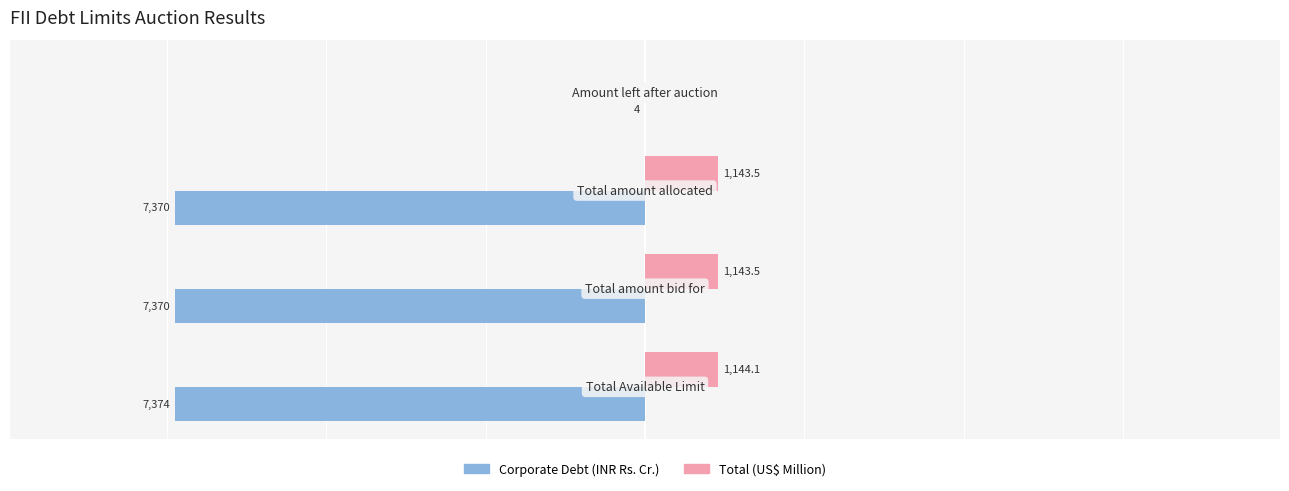

What is the value of the Total (US$ Million) bar at the 1st from the left?

1144.1